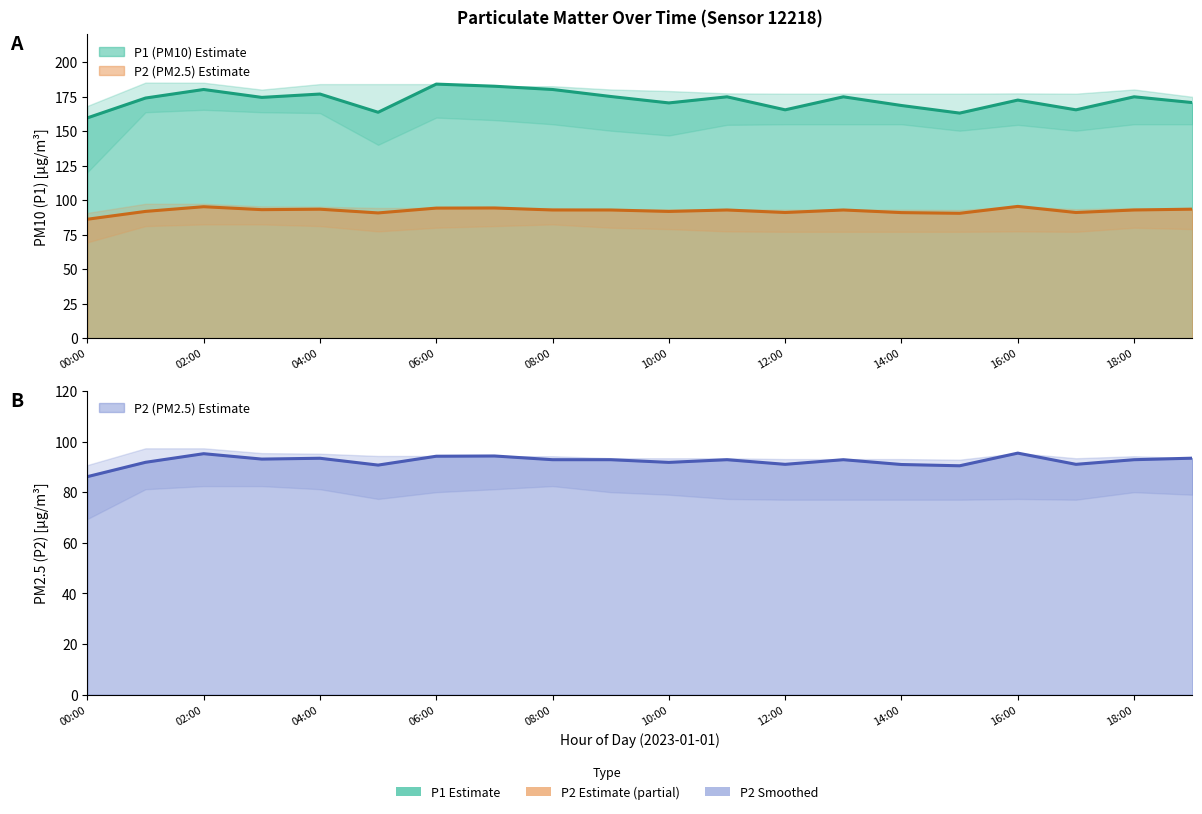

Reading right to left, transcribe all the data shown in this chart.

P1: 19:00=170.6	18:00=174.8	17:00=165.4	16:00=172.4	15:00=163.0	14:00=168.5	13:00=174.8	12:00=165.4	11:00=174.8	10:00=170.4	09:00=175.0	08:00=180.1	07:00=182.5	06:00=184.0	05:00=163.6	04:00=176.8	03:00=174.4	02:00=180.1	01:00=173.9	00:00=159.5
P2: 19:00=93.4	18:00=92.8	17:00=91.0	16:00=95.4	15:00=90.4	14:00=90.9	13:00=92.8	12:00=91.0	11:00=92.8	10:00=91.8	09:00=92.8	08:00=92.8	07:00=94.3	06:00=94.2	05:00=90.7	04:00=93.4	03:00=93.1	02:00=95.2	01:00=91.8	00:00=86.1
P1_upper: 19:00=174.8	18:00=180.1	17:00=177.1	16:00=177.3	15:00=177.1	14:00=177.1	13:00=177.1	12:00=177.1	11:00=177.3	10:00=179.0	09:00=180.1	08:00=182.5	07:00=182.5	06:00=184.0	05:00=184.0	04:00=184.0	03:00=180.0	02:00=185.0	01:00=185.1	00:00=168.2
P1_lower: 19:00=154.9	18:00=154.9	17:00=150.2	16:00=154.5	15:00=150.2	14:00=154.9	13:00=154.9	12:00=154.9	11:00=154.5	10:00=146.8	09:00=150.2	08:00=154.9	07:00=157.9	06:00=159.7	05:00=140.0	04:00=163.0	03:00=163.6	02:00=165.4	01:00=163.6	00:00=120.1
P2_upper: 19:00=93.4	18:00=94.2	17:00=93.4	16:00=95.4	15:00=92.8	14:00=93.1	13:00=93.1	12:00=93.1	11:00=93.4	10:00=93.4	09:00=93.4	08:00=94.2	07:00=94.2	06:00=94.3	05:00=94.3	04:00=95.2	03:00=95.4	02:00=97.3	01:00=97.3	00:00=90.7
P2_lower: 19:00=79.0	18:00=80.0	17:00=77.0	16:00=77.3	15:00=77.0	14:00=77.0	13:00=77.0	12:00=77.0	11:00=77.3	10:00=79.0	09:00=80.0	08:00=82.4	07:00=81.2	06:00=80.0	05:00=77.3	04:00=81.2	03:00=82.4	02:00=82.4	01:00=81.2	00:00=69.4